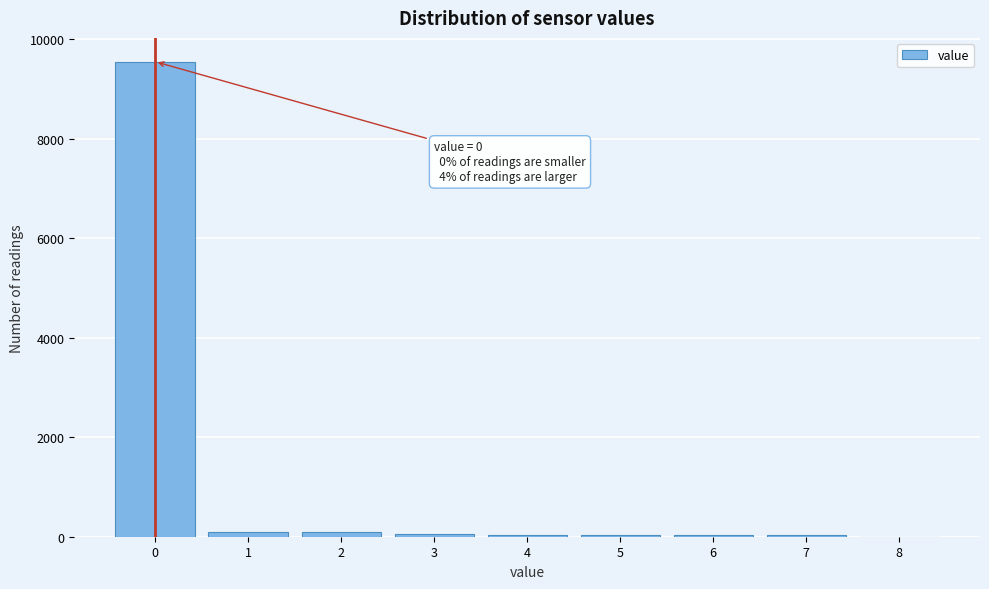

Which range on the x-axis has the tallest bar?

-0.5 to 0.5